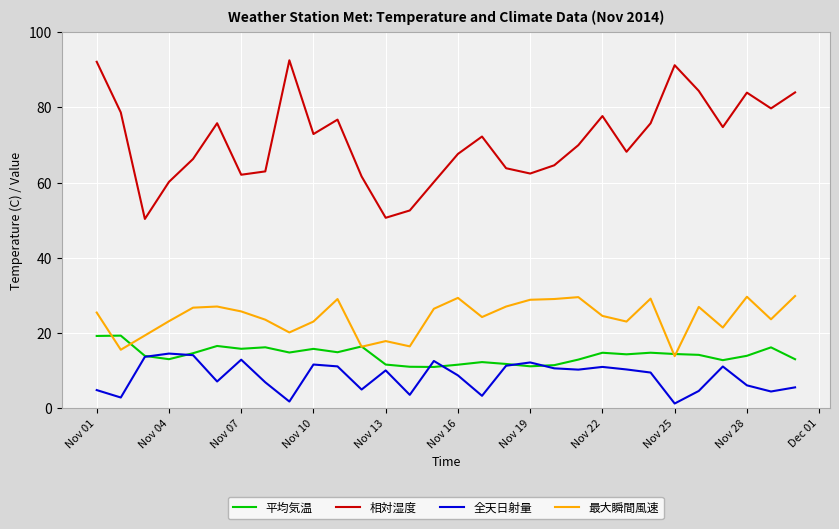

What is the minimum value for 最大瞬間風速?

13.8